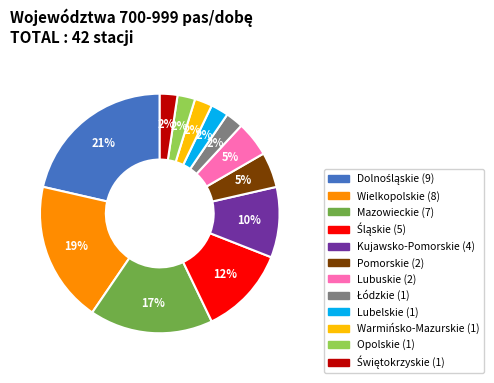

To the nearest percent, what is the average slice percentage?

8%